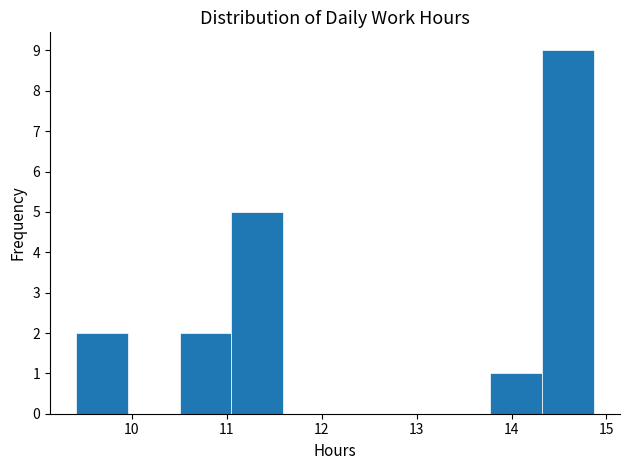

What is the height of the bar covering 10.5 to 11.0 on the x-axis? Neither the bar edges nor the heights are printed on the chart, so give them approximately, as read against the axes.

2